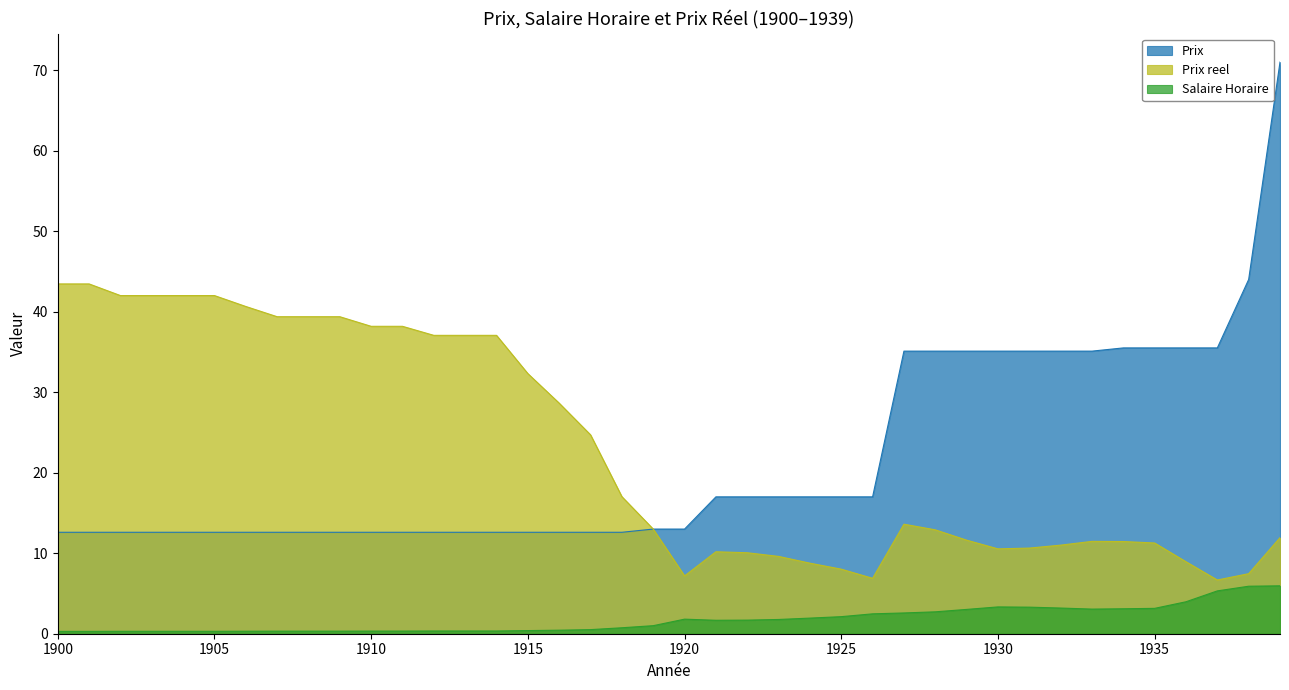

Which label corresponds to the smallest value in the chart?

1900